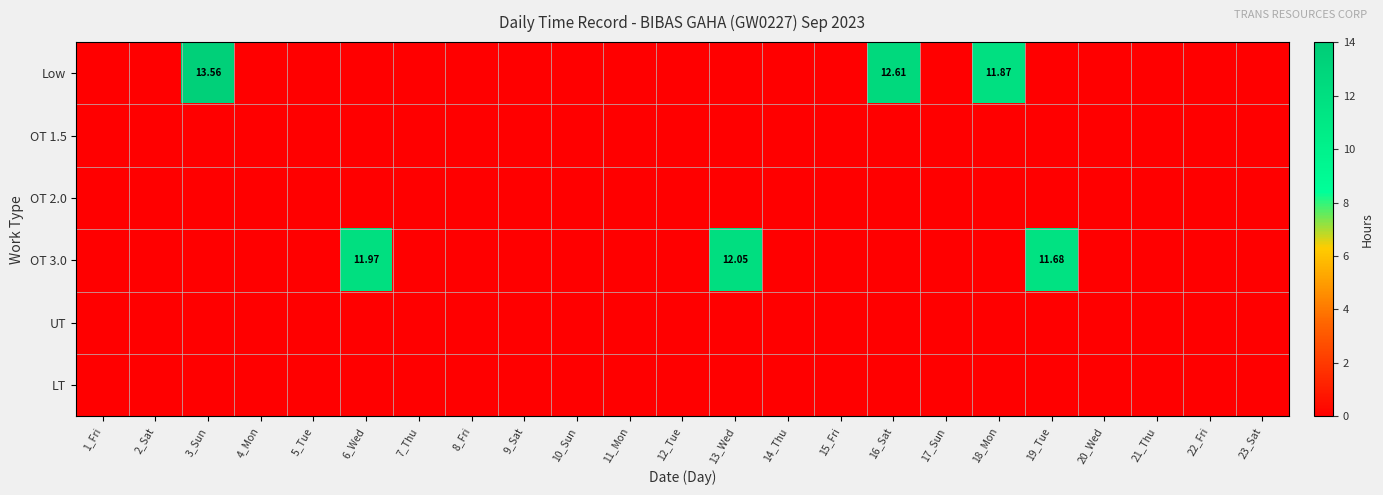

Which series has the largest range (max minus min)?

Low